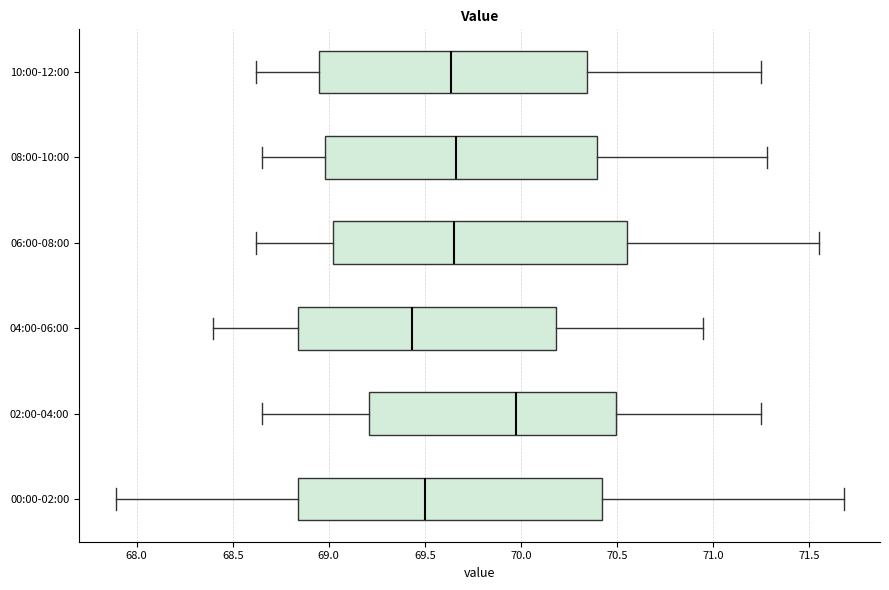

Which box is the widest, from its left edge to its right edge?

00:00-02:00